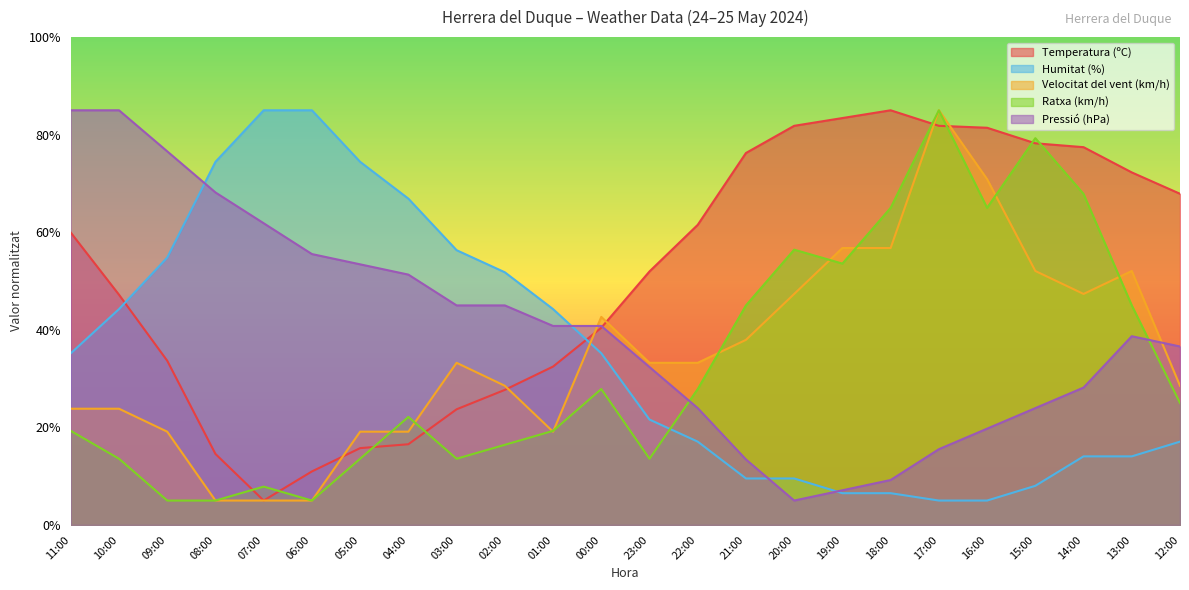

What position from the right is 22:00?

11